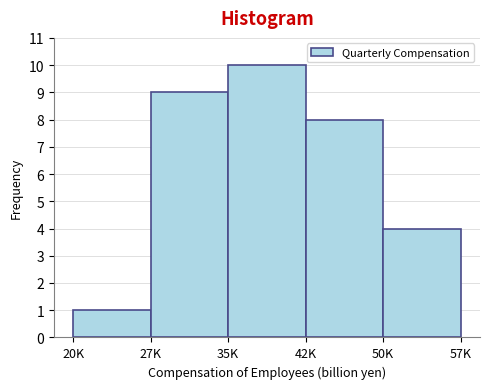

Reading left to right, what are all the values shown in this chart?

20K=1	27K=9	35K=10	42K=8	50K=4